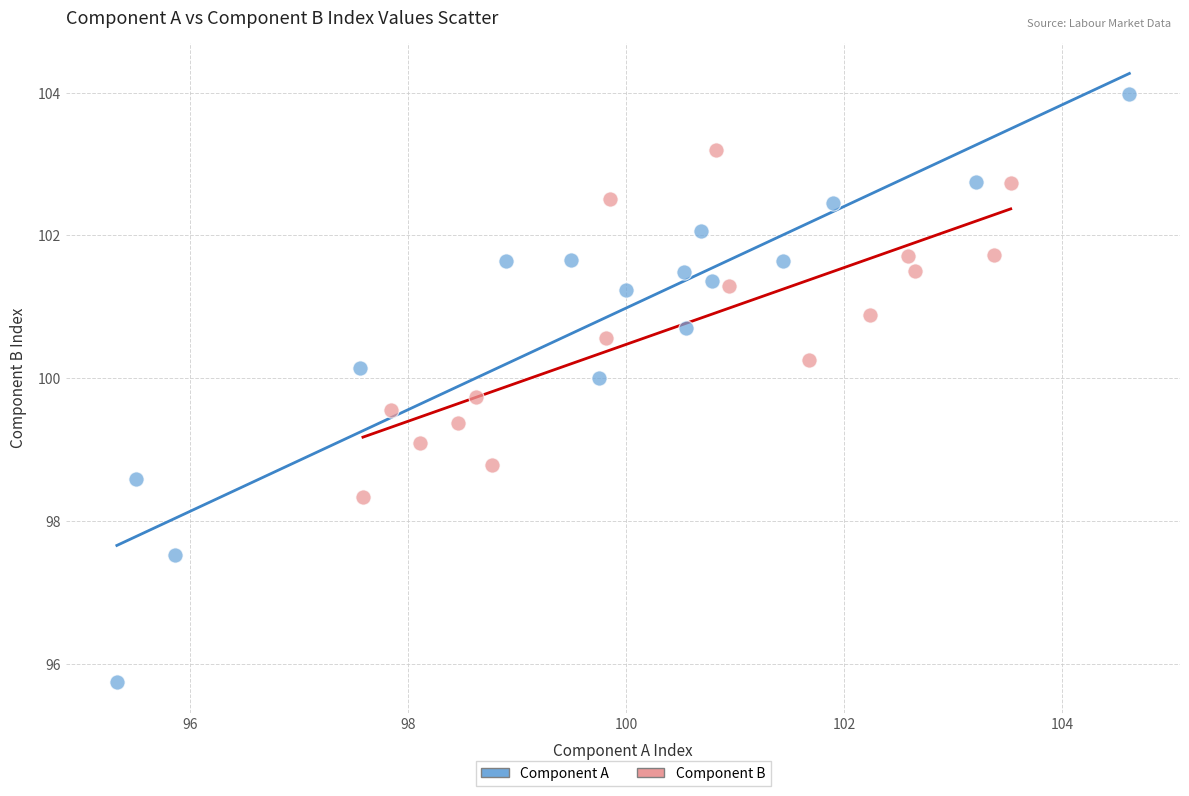

Which series contains the highest Y value?

Component A